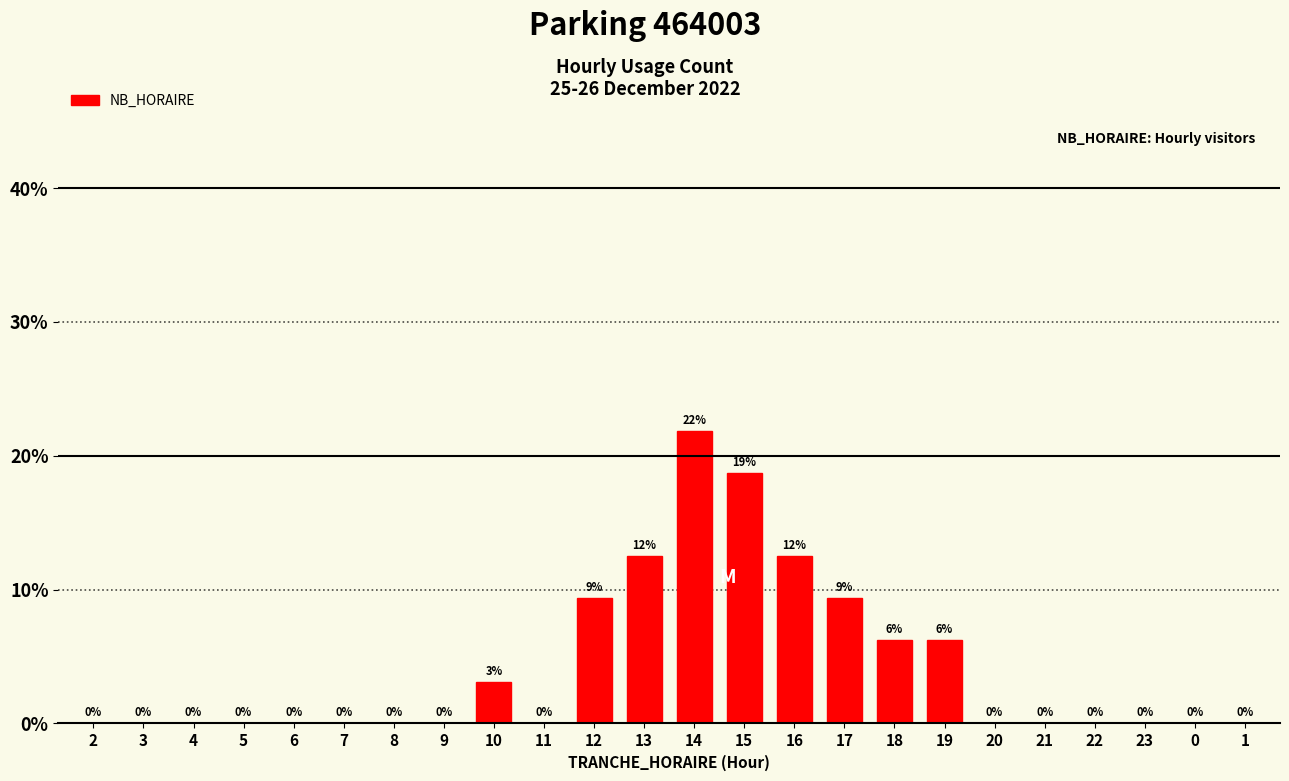

What is the difference between the maximum and minimum values?

0.2